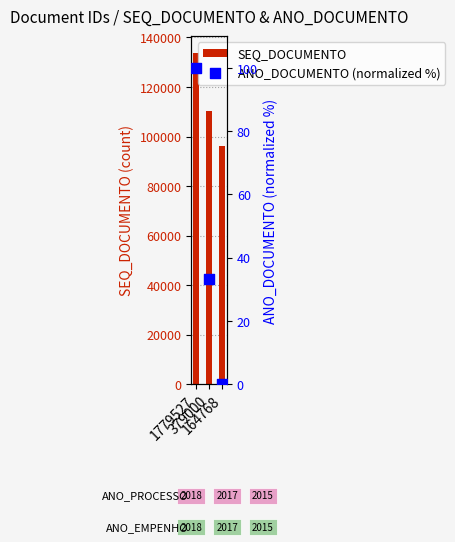

What are all the series names shown in the legend?

SEQ_DOCUMENTO, ANO_DOCUMENTO (normalized %)